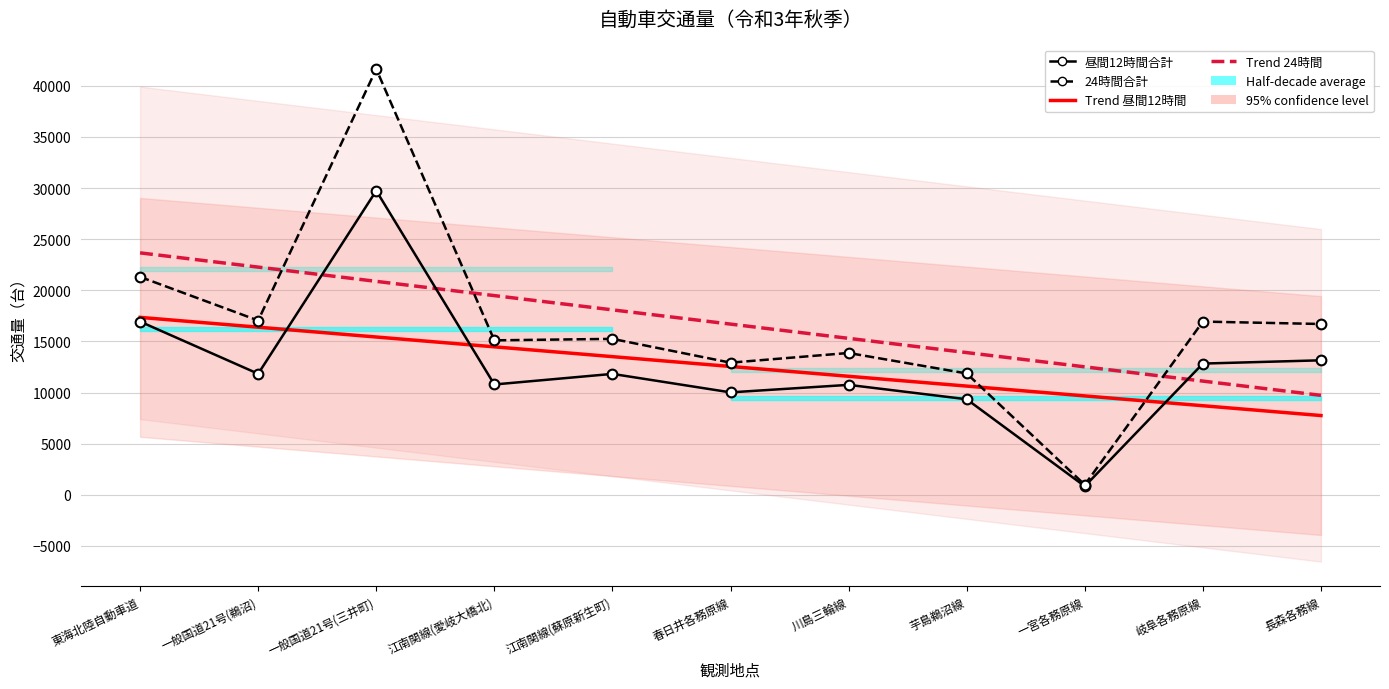

Is this an area chart (filled region under the line)?

No